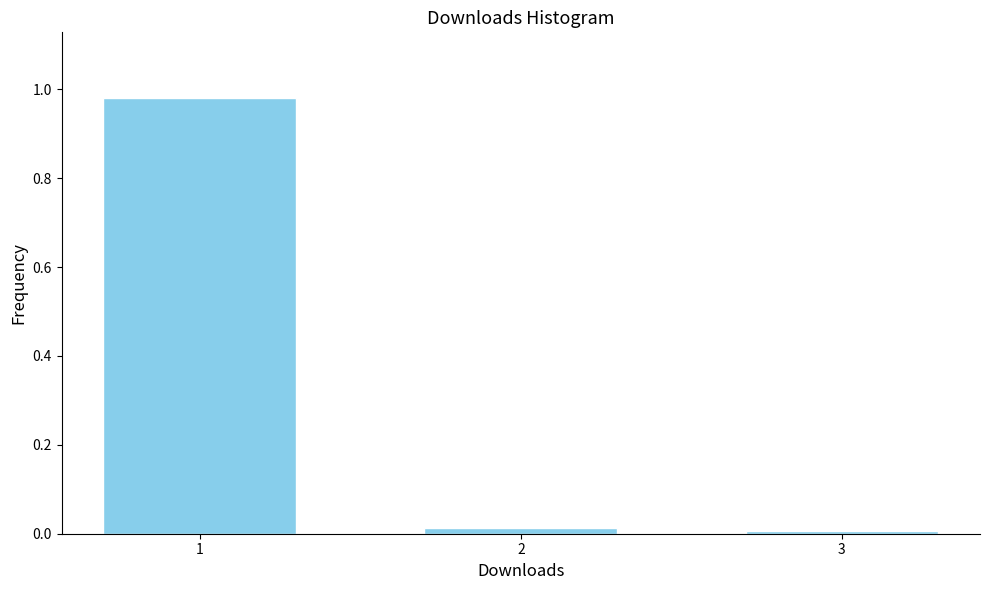

The value at 1 is 1.3. True or false?

False